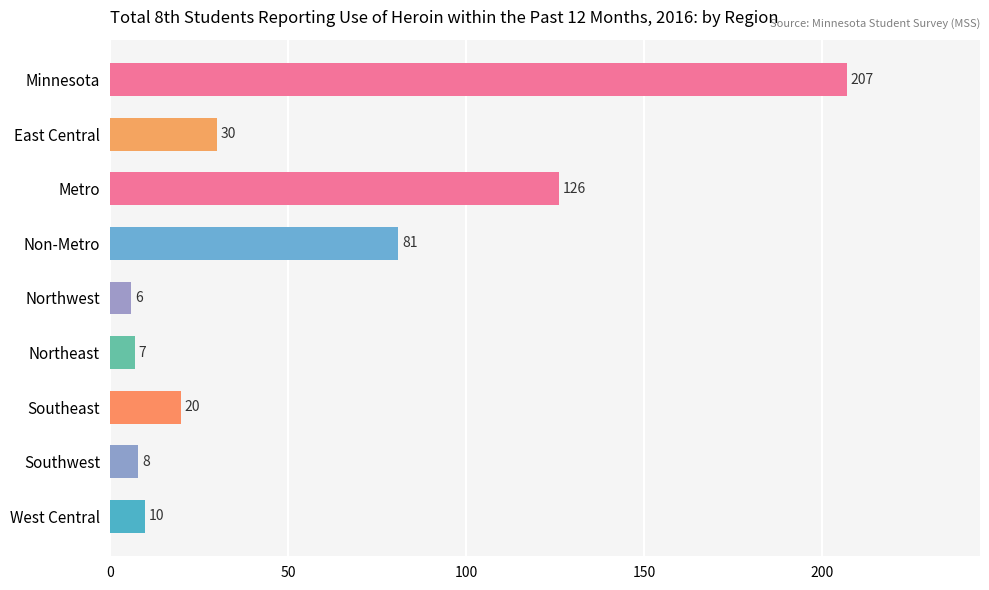

What is the difference between the maximum and minimum values?

201